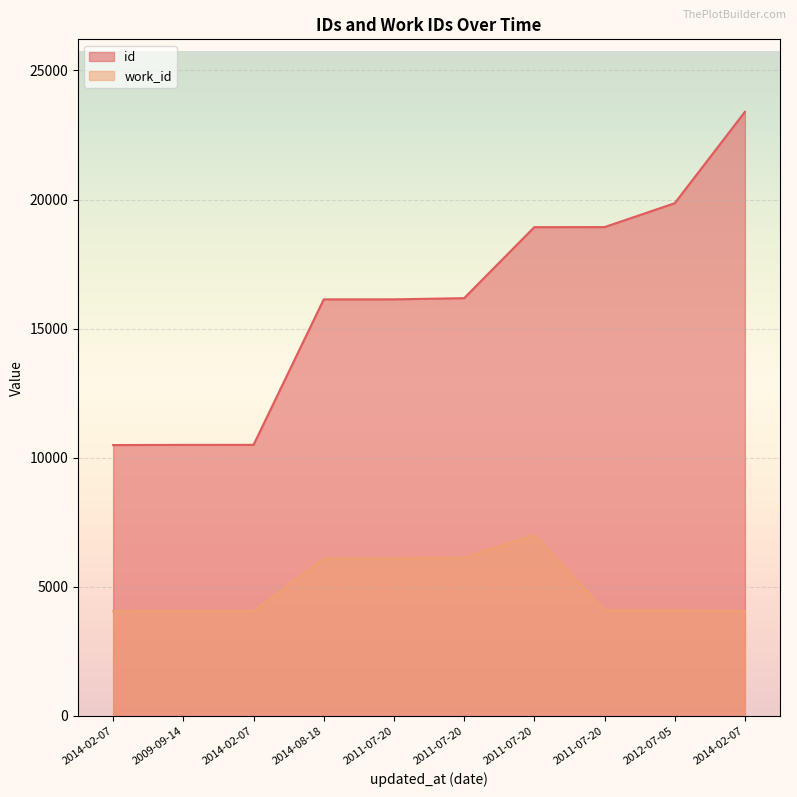

Is it true that work_id equals 951 at 2014-02-07?

False